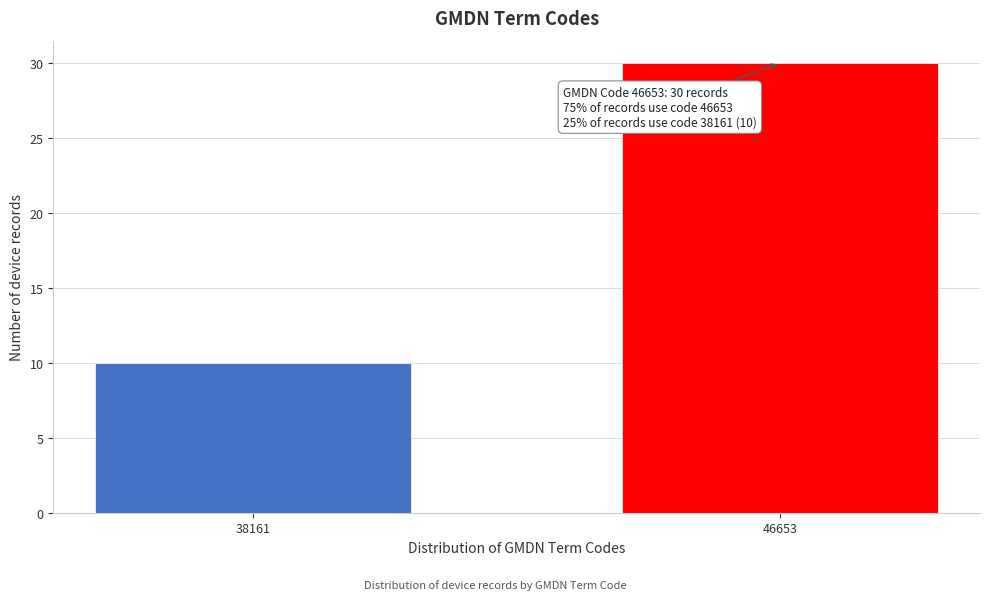

Reading left to right, list all the values displayed in this chart.

10	30